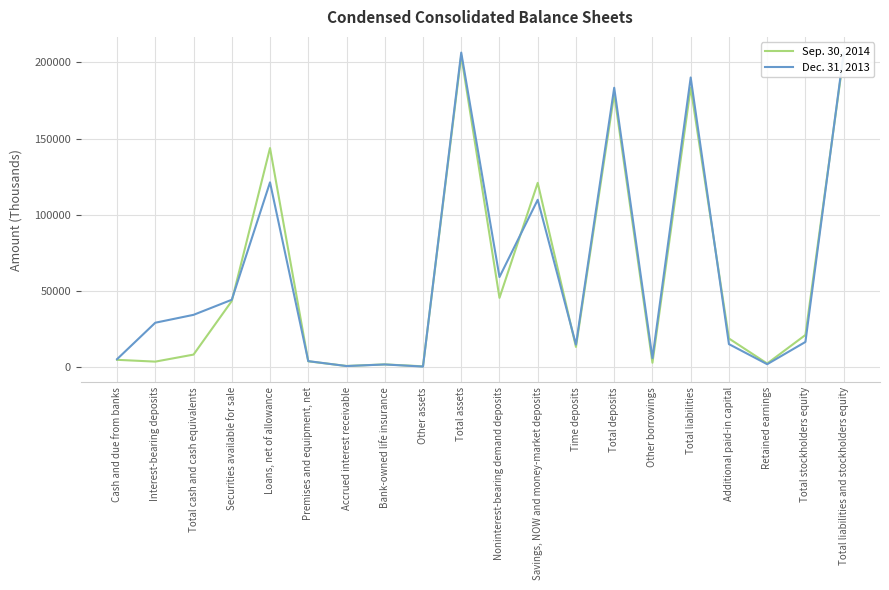

At which category does Dec. 31, 2013 reach its first local valley?

Accrued interest receivable